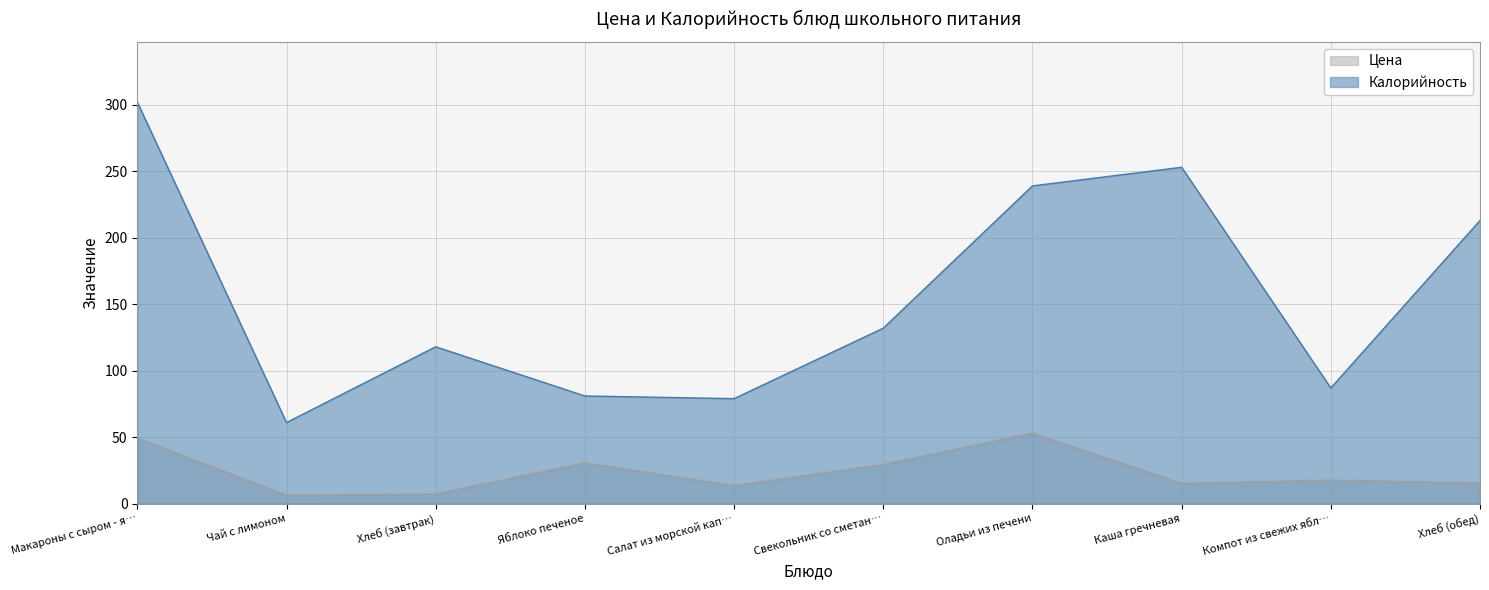

List the series in order of their overall mean, highest first.

Калорийность, Цена